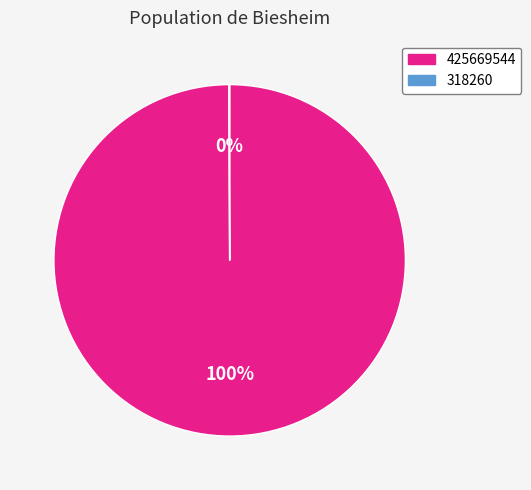

Which slice is the largest?

425669544